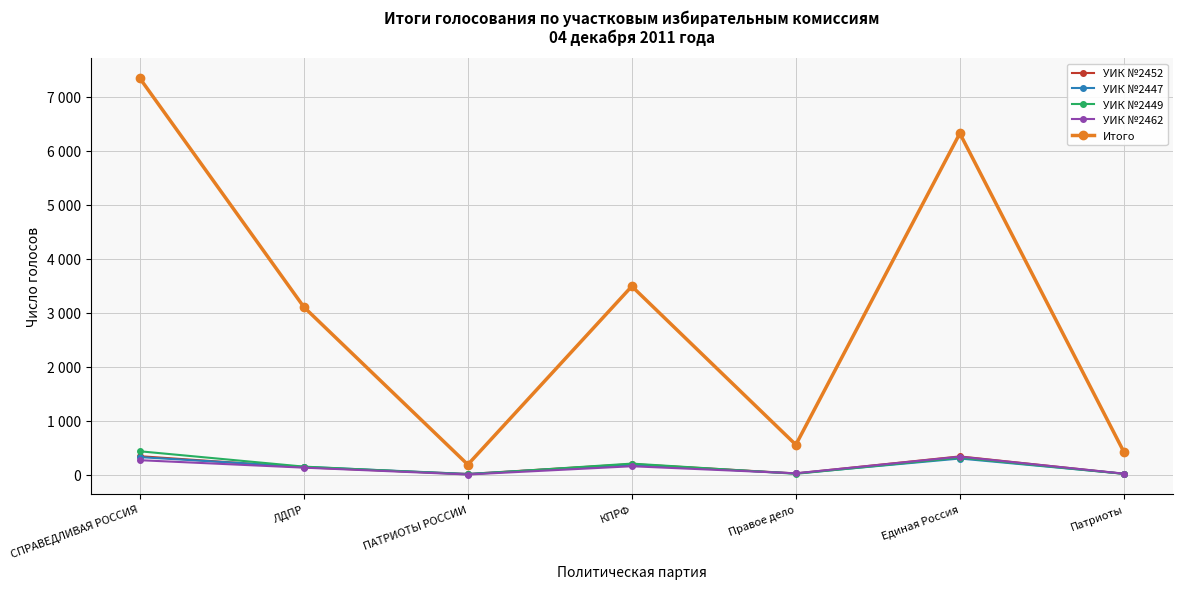

What is the total value across all series at КПРФ?

4235